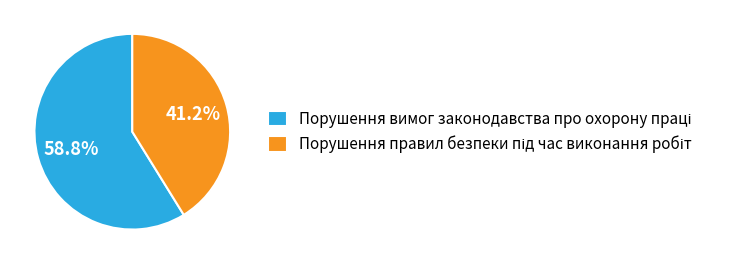

How many slices are in this pie chart?

2